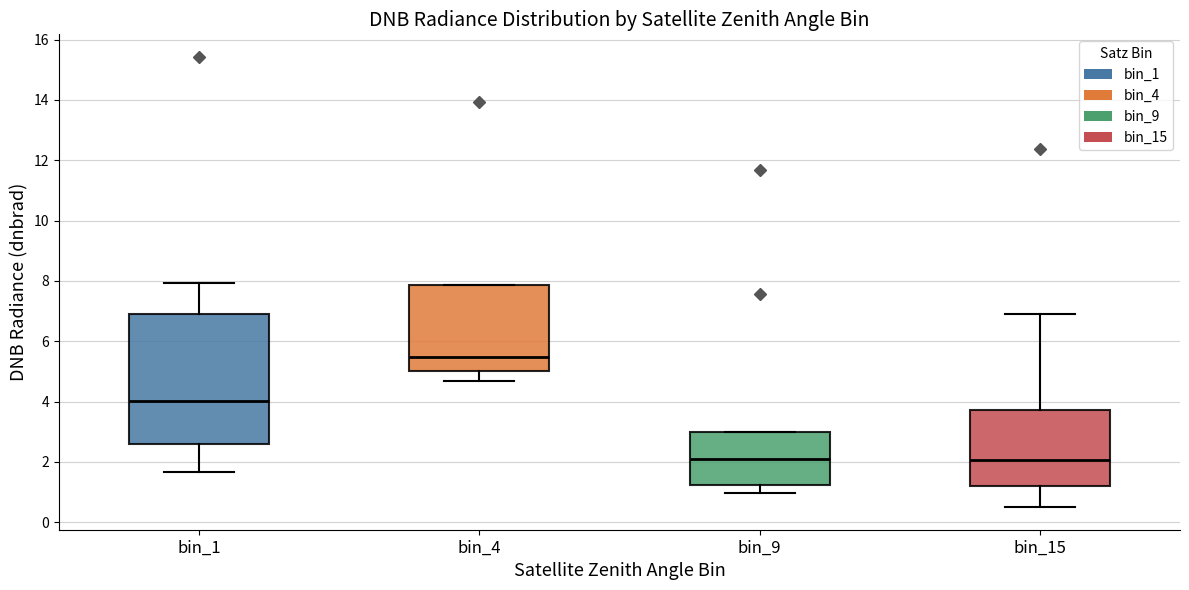

Reading left to right, read every box against the y-axis: the position of its median line, the range the box covers, and the ends of its whiskers. The values are not printed on the chart, so give them approximately, as read against the axis.

bin_1: median 4.0, box 2.6 to 7.0, whiskers 1.6 to 8.0
bin_4: median 5.4, box 5.0 to 7.8, whiskers 4.6 to 7.8
bin_9: median 2.0, box 1.2 to 3.0, whiskers 1.0 to 3.0
bin_15: median 2.0, box 1.2 to 3.8, whiskers 0.4 to 6.8